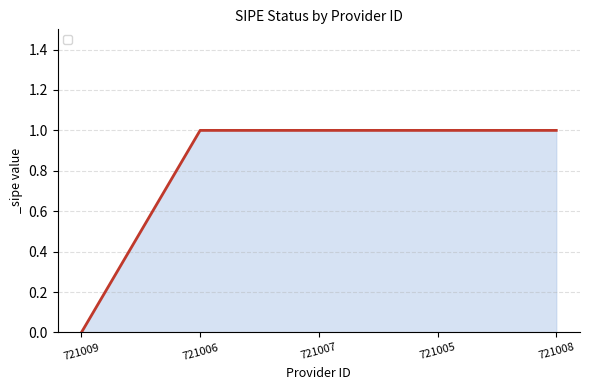

Reading right to left, transcribe all the data shown in this chart.

1	1	1	1	0